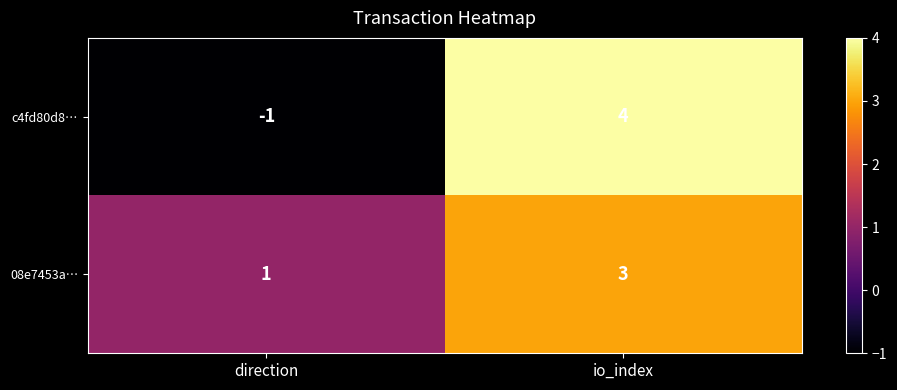

List the series in order of their peak value, lowest first.

08e7453a…, c4fd80d8…